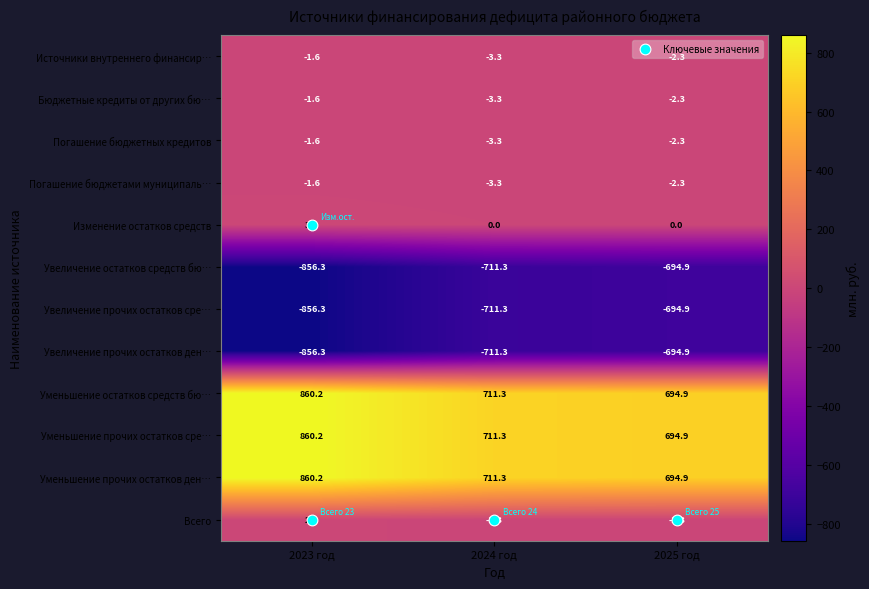

Is it true that Погашение бюджетных кредитов equals -3.3 at 2024 год?

True